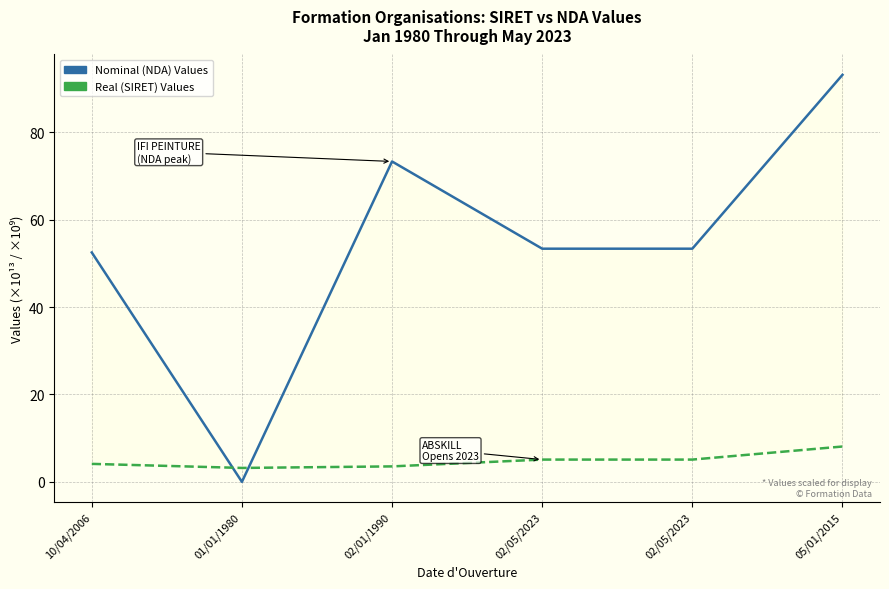

How many positive values does the Nominal (NDA) Values series have?

5